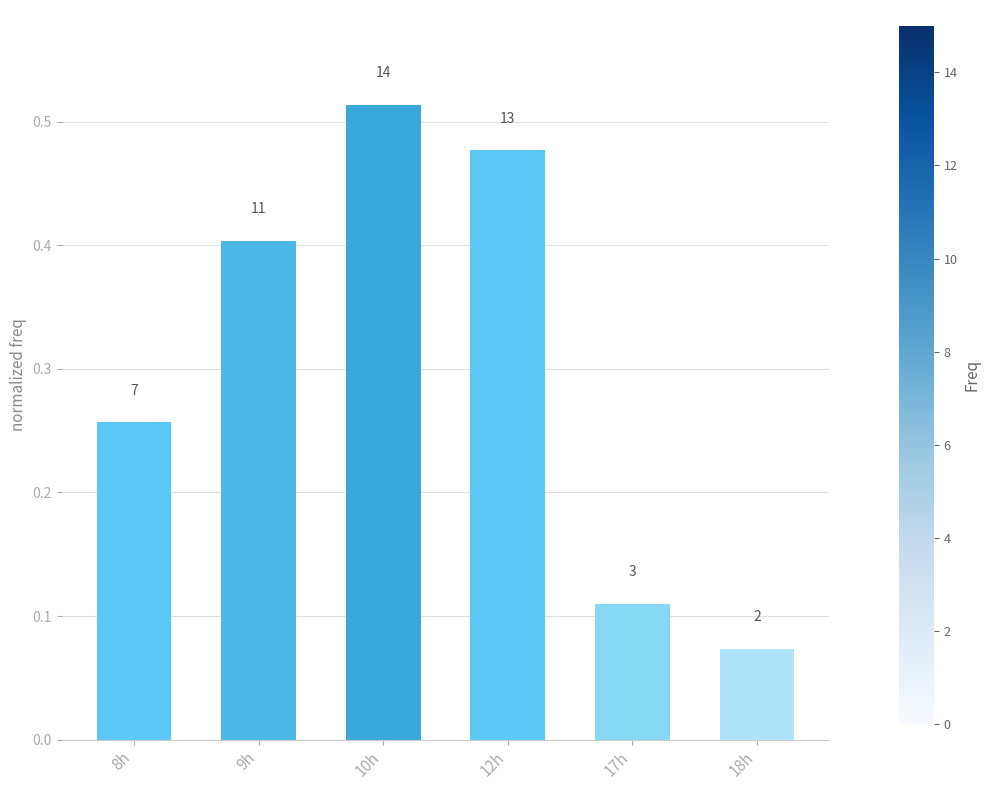

Does the chart contain any negative values?

No